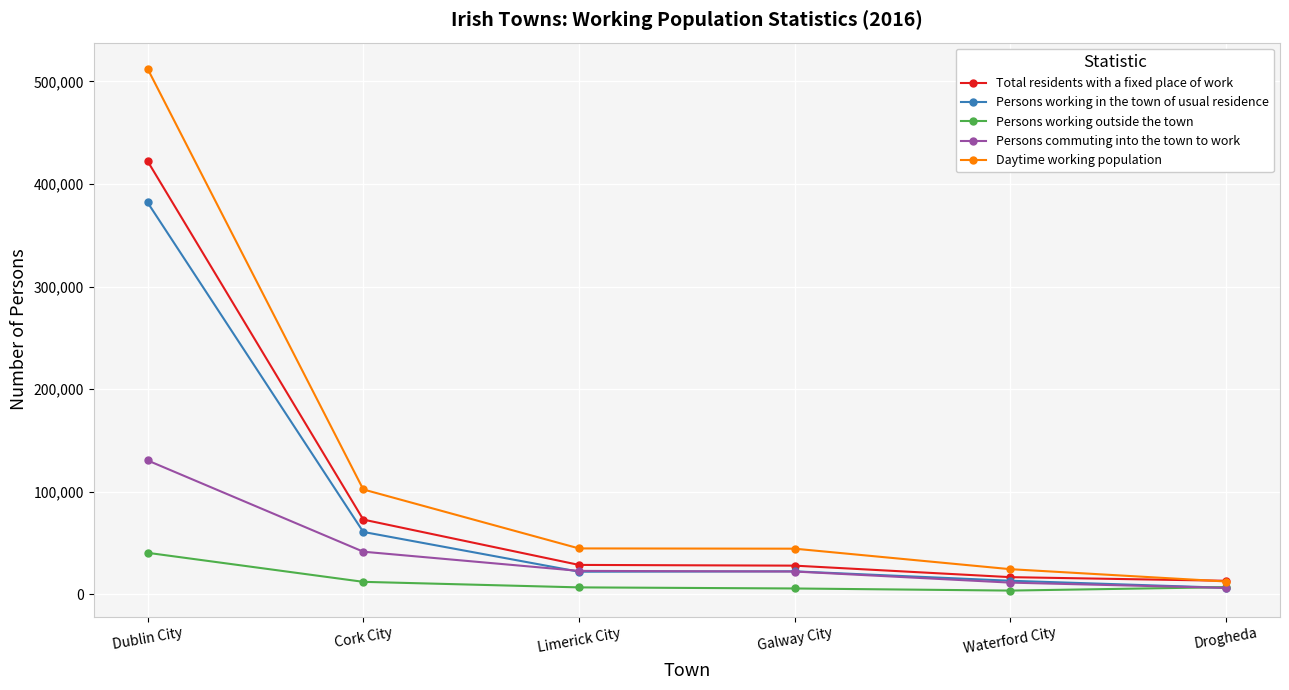

What is the label of the 3rd point from the right?

Galway City